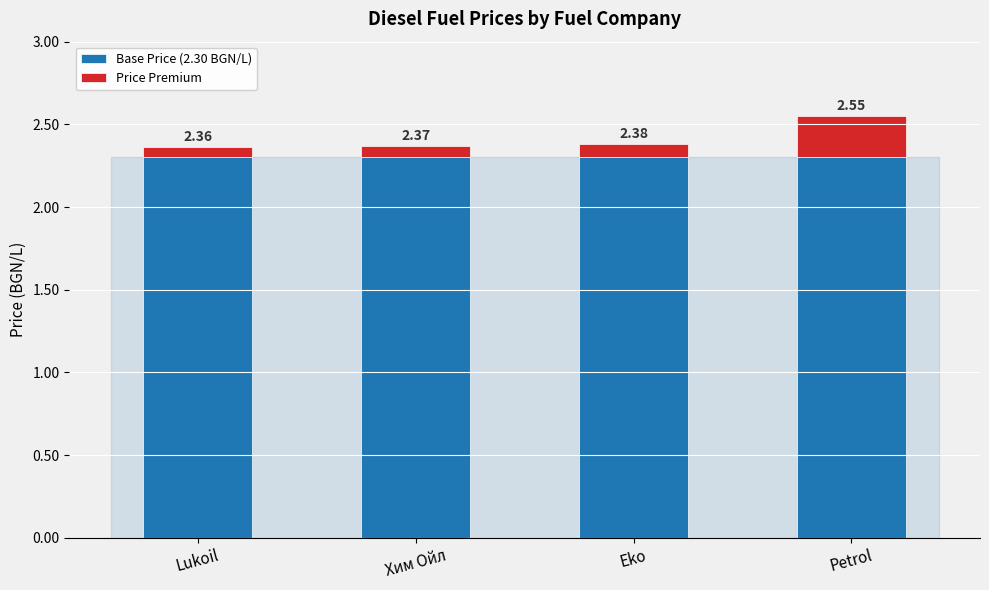

At which label does Base Price (2.30 BGN/L) reach its peak?

Lukoil